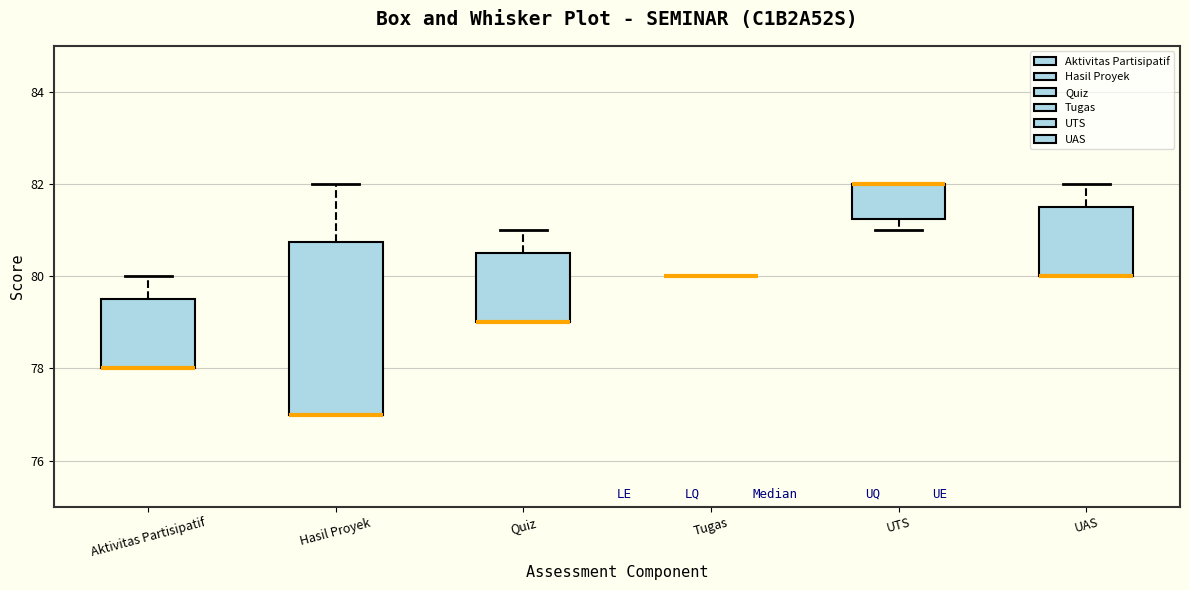

Reading left to right, read every box against the y-axis: the position of its median line, the range the box covers, and the ends of its whiskers. The values are not printed on the chart, so give them approximately, as read against the axis.

Aktivitas Partisipatif: median 78.0 (drawn on the box's lower edge), box 78.0 to 79.6, whiskers 78.0 to 80.0
Hasil Proyek: median 77.0 (drawn on the box's lower edge), box 77.0 to 80.8, whiskers 77.0 to 82.0
Quiz: median 79.0 (drawn on the box's lower edge), box 79.0 to 80.6, whiskers 79.0 to 81.0
Tugas: box collapsed to a line at 80.0, whiskers 80.0 to 80.0
UTS: median 82.0 (drawn on the box's upper edge), box 81.2 to 82.0, whiskers 81.0 to 82.0
UAS: median 80.0 (drawn on the box's lower edge), box 80.0 to 81.6, whiskers 80.0 to 82.0